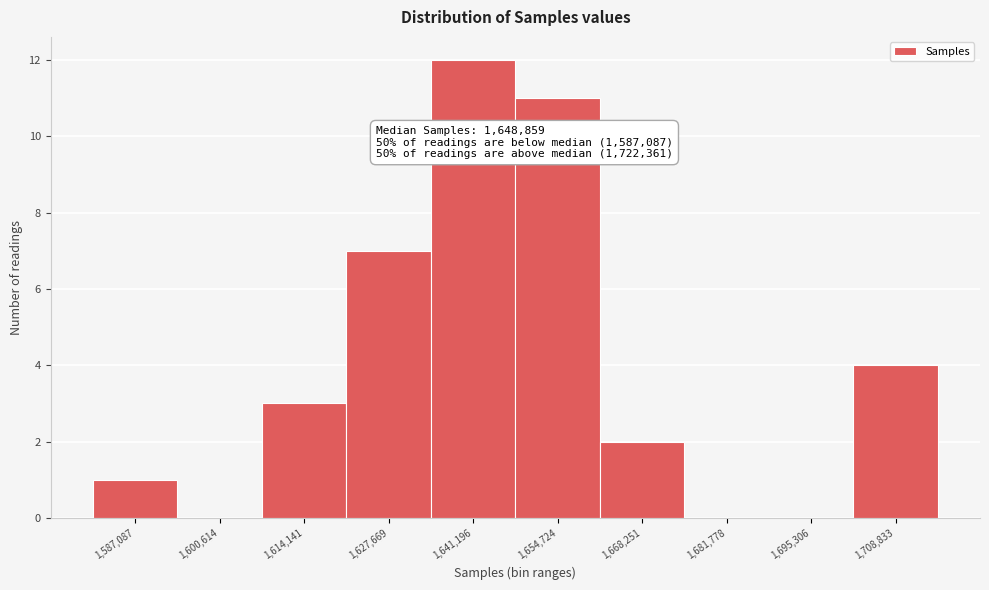

Reading left to right, extract all data points from this chart.

1,587,087=1	1,600,614=0	1,614,141=3	1,627,669=7	1,641,196=12	1,654,724=11	1,668,251=2	1,681,778=0	1,695,306=0	1,708,833=4